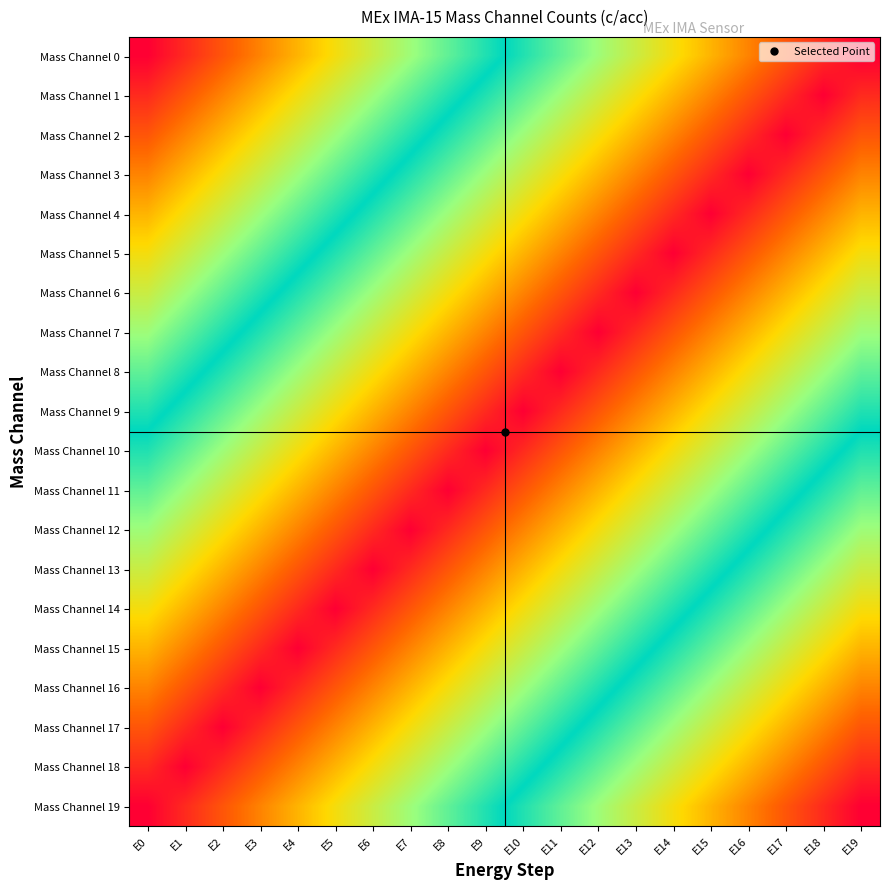

Reading left to right, transcribe all the data shown in this chart.

Mass Channel 0: E0=0.0	E1=0.1	E2=0.1	E3=0.2	E4=0.2	E5=0.3	E6=0.3	E7=0.4	E8=0.4	E9=0.5	E10=0.5	E11=0.6	E12=0.6	E13=0.7	E14=0.7	E15=0.8	E16=0.8	E17=0.9	E18=0.9	E19=1.0
Mass Channel 1: E0=0.1	E1=0.1	E2=0.2	E3=0.2	E4=0.3	E5=0.3	E6=0.4	E7=0.4	E8=0.5	E9=0.5	E10=0.6	E11=0.6	E12=0.7	E13=0.7	E14=0.8	E15=0.8	E16=0.9	E17=0.9	E18=1.0	E19=0.9
Mass Channel 2: E0=0.1	E1=0.2	E2=0.2	E3=0.3	E4=0.3	E5=0.4	E6=0.4	E7=0.5	E8=0.5	E9=0.6	E10=0.6	E11=0.7	E12=0.7	E13=0.8	E14=0.8	E15=0.9	E16=0.9	E17=1.0	E18=0.9	E19=0.9
Mass Channel 3: E0=0.2	E1=0.2	E2=0.3	E3=0.3	E4=0.4	E5=0.4	E6=0.5	E7=0.5	E8=0.6	E9=0.6	E10=0.7	E11=0.7	E12=0.8	E13=0.8	E14=0.9	E15=0.9	E16=1.0	E17=0.9	E18=0.9	E19=0.8
Mass Channel 4: E0=0.2	E1=0.3	E2=0.3	E3=0.4	E4=0.4	E5=0.5	E6=0.5	E7=0.6	E8=0.6	E9=0.7	E10=0.7	E11=0.8	E12=0.8	E13=0.9	E14=0.9	E15=1.0	E16=0.9	E17=0.9	E18=0.8	E19=0.8
Mass Channel 5: E0=0.3	E1=0.3	E2=0.4	E3=0.4	E4=0.5	E5=0.5	E6=0.6	E7=0.6	E8=0.7	E9=0.7	E10=0.8	E11=0.8	E12=0.9	E13=0.9	E14=1.0	E15=0.9	E16=0.9	E17=0.8	E18=0.8	E19=0.7
Mass Channel 6: E0=0.3	E1=0.4	E2=0.4	E3=0.5	E4=0.5	E5=0.6	E6=0.6	E7=0.7	E8=0.7	E9=0.8	E10=0.8	E11=0.9	E12=0.9	E13=1.0	E14=0.9	E15=0.9	E16=0.8	E17=0.8	E18=0.7	E19=0.7
Mass Channel 7: E0=0.4	E1=0.4	E2=0.5	E3=0.5	E4=0.6	E5=0.6	E6=0.7	E7=0.7	E8=0.8	E9=0.8	E10=0.9	E11=0.9	E12=1.0	E13=0.9	E14=0.9	E15=0.8	E16=0.8	E17=0.7	E18=0.7	E19=0.6
Mass Channel 8: E0=0.4	E1=0.5	E2=0.5	E3=0.6	E4=0.6	E5=0.7	E6=0.7	E7=0.8	E8=0.8	E9=0.9	E10=0.9	E11=1.0	E12=0.9	E13=0.9	E14=0.8	E15=0.8	E16=0.7	E17=0.7	E18=0.6	E19=0.6
Mass Channel 9: E0=0.5	E1=0.5	E2=0.6	E3=0.6	E4=0.7	E5=0.7	E6=0.8	E7=0.8	E8=0.9	E9=0.9	E10=1.0	E11=0.9	E12=0.9	E13=0.8	E14=0.8	E15=0.7	E16=0.7	E17=0.6	E18=0.6	E19=0.5
Mass Channel 10: E0=0.5	E1=0.6	E2=0.6	E3=0.7	E4=0.7	E5=0.8	E6=0.8	E7=0.9	E8=0.9	E9=1.0	E10=0.9	E11=0.9	E12=0.8	E13=0.8	E14=0.7	E15=0.7	E16=0.6	E17=0.6	E18=0.5	E19=0.5
Mass Channel 11: E0=0.6	E1=0.6	E2=0.7	E3=0.7	E4=0.8	E5=0.8	E6=0.9	E7=0.9	E8=1.0	E9=0.9	E10=0.9	E11=0.8	E12=0.8	E13=0.7	E14=0.7	E15=0.6	E16=0.6	E17=0.5	E18=0.5	E19=0.4
Mass Channel 12: E0=0.6	E1=0.7	E2=0.7	E3=0.8	E4=0.8	E5=0.9	E6=0.9	E7=1.0	E8=0.9	E9=0.9	E10=0.8	E11=0.8	E12=0.7	E13=0.7	E14=0.6	E15=0.6	E16=0.5	E17=0.5	E18=0.4	E19=0.4
Mass Channel 13: E0=0.7	E1=0.7	E2=0.8	E3=0.8	E4=0.9	E5=0.9	E6=1.0	E7=0.9	E8=0.9	E9=0.8	E10=0.8	E11=0.7	E12=0.7	E13=0.6	E14=0.6	E15=0.5	E16=0.5	E17=0.4	E18=0.4	E19=0.3
Mass Channel 14: E0=0.7	E1=0.8	E2=0.8	E3=0.9	E4=0.9	E5=1.0	E6=0.9	E7=0.9	E8=0.8	E9=0.8	E10=0.7	E11=0.7	E12=0.6	E13=0.6	E14=0.5	E15=0.5	E16=0.4	E17=0.4	E18=0.3	E19=0.3
Mass Channel 15: E0=0.8	E1=0.8	E2=0.9	E3=0.9	E4=1.0	E5=0.9	E6=0.9	E7=0.8	E8=0.8	E9=0.7	E10=0.7	E11=0.6	E12=0.6	E13=0.5	E14=0.5	E15=0.4	E16=0.4	E17=0.3	E18=0.3	E19=0.2
Mass Channel 16: E0=0.8	E1=0.9	E2=0.9	E3=1.0	E4=0.9	E5=0.9	E6=0.8	E7=0.8	E8=0.7	E9=0.7	E10=0.6	E11=0.6	E12=0.5	E13=0.5	E14=0.4	E15=0.4	E16=0.3	E17=0.3	E18=0.2	E19=0.2
Mass Channel 17: E0=0.9	E1=0.9	E2=1.0	E3=0.9	E4=0.9	E5=0.8	E6=0.8	E7=0.7	E8=0.7	E9=0.6	E10=0.6	E11=0.5	E12=0.5	E13=0.4	E14=0.4	E15=0.3	E16=0.3	E17=0.2	E18=0.2	E19=0.1
Mass Channel 18: E0=0.9	E1=1.0	E2=0.9	E3=0.9	E4=0.8	E5=0.8	E6=0.7	E7=0.7	E8=0.6	E9=0.6	E10=0.5	E11=0.5	E12=0.4	E13=0.4	E14=0.3	E15=0.3	E16=0.2	E17=0.2	E18=0.1	E19=0.1
Mass Channel 19: E0=1.0	E1=0.9	E2=0.9	E3=0.8	E4=0.8	E5=0.7	E6=0.7	E7=0.6	E8=0.6	E9=0.5	E10=0.5	E11=0.4	E12=0.4	E13=0.3	E14=0.3	E15=0.2	E16=0.2	E17=0.1	E18=0.1	E19=0.0